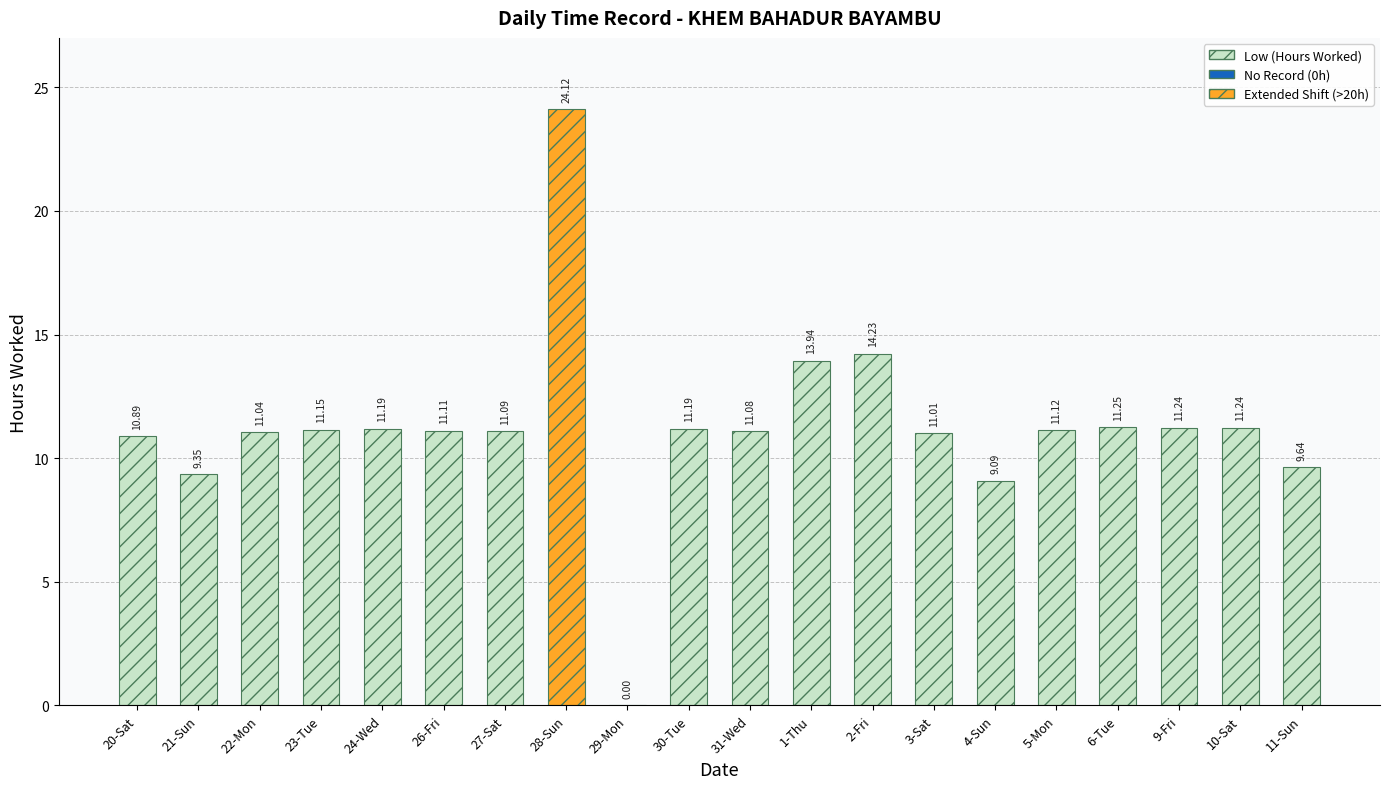

What is the sum of all values?

225.0